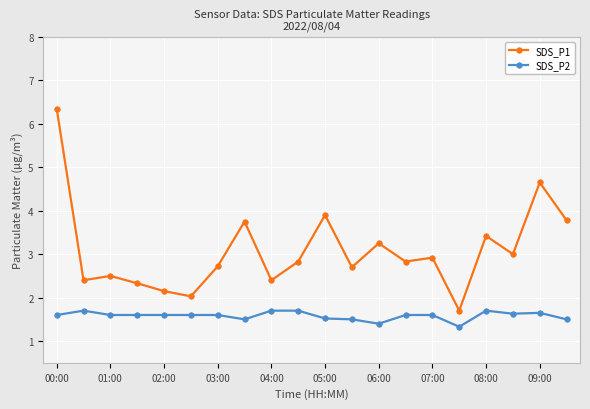

True or false: SDS_P2 has more than 1 interior local peaks.

True